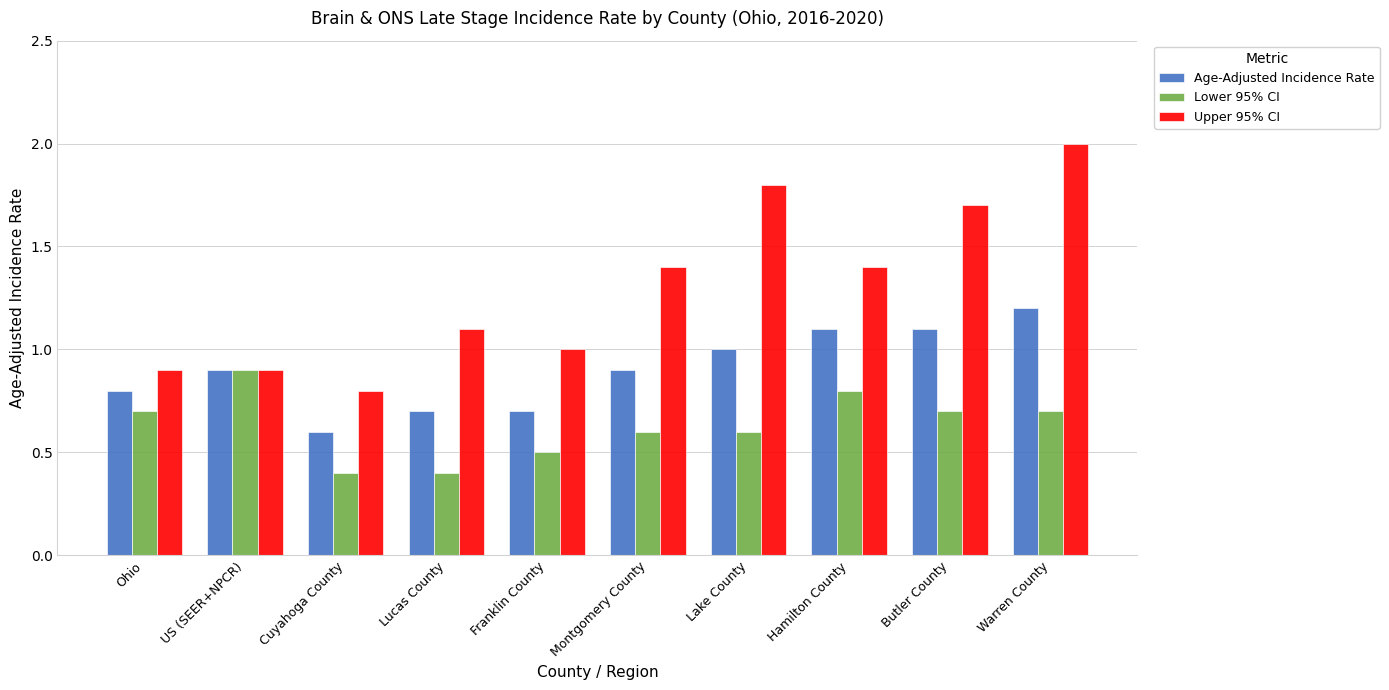

The value of Lower 95% CI at Warren County is 1.2. True or false?

False